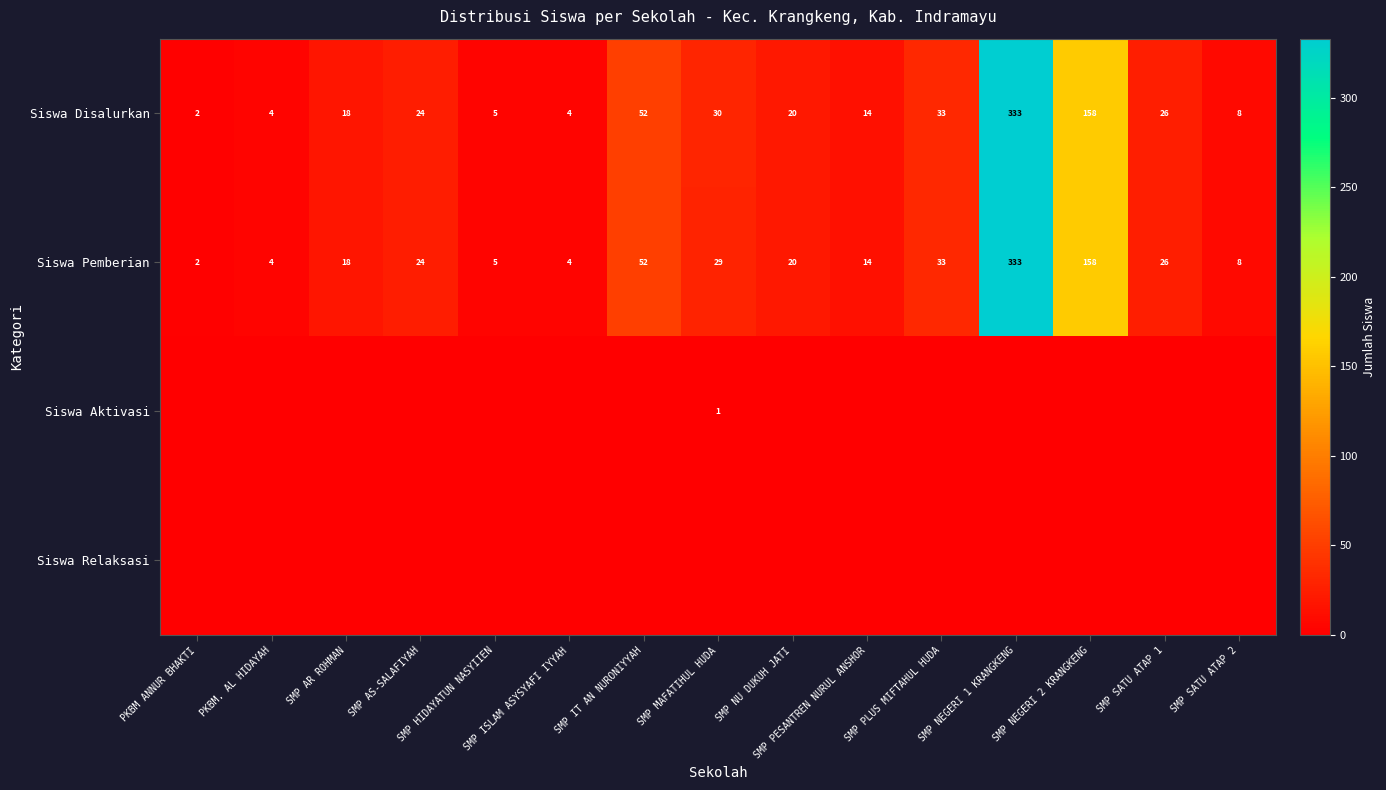

What is the average value of the Siswa Pemberian series?

49